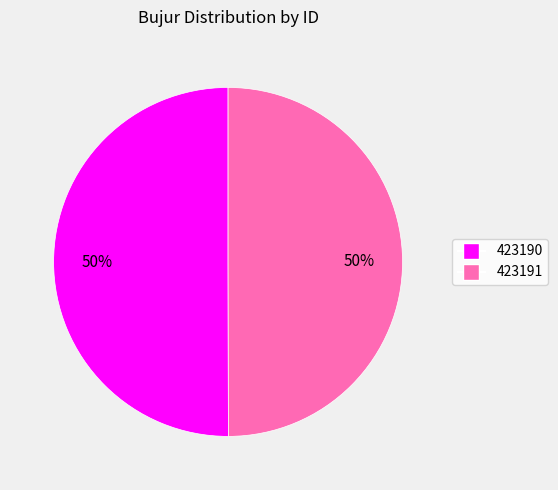

Approximately how many times larger is the value at 423190 compared to 423191?

1.0